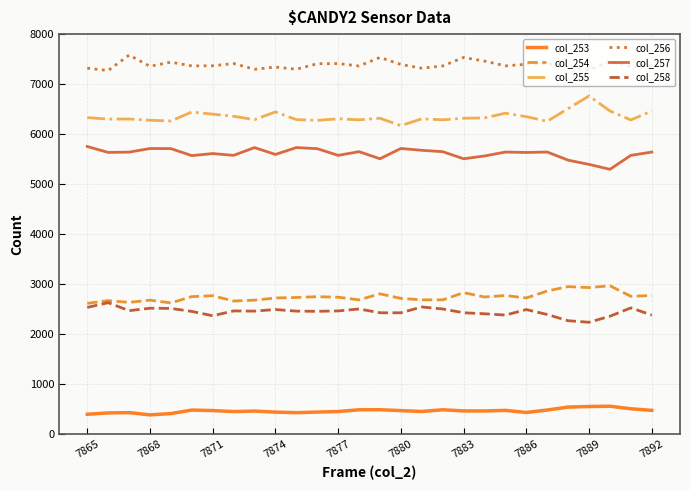

True or false: col_258 and col_256 cross at least once.

False